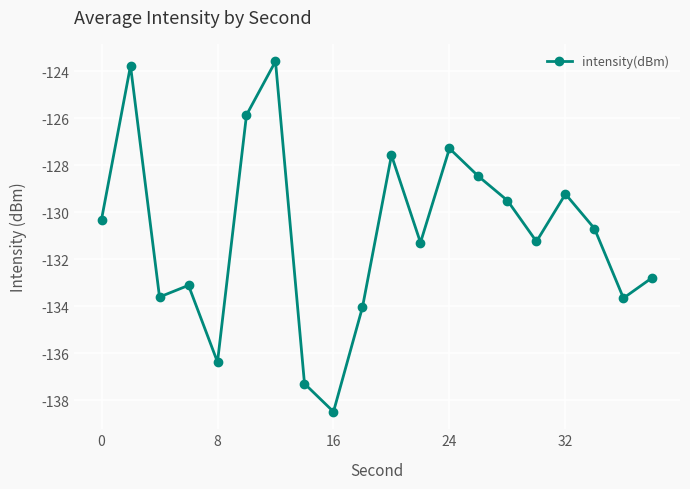

What is the value of the 16th point from the left?

-131.2